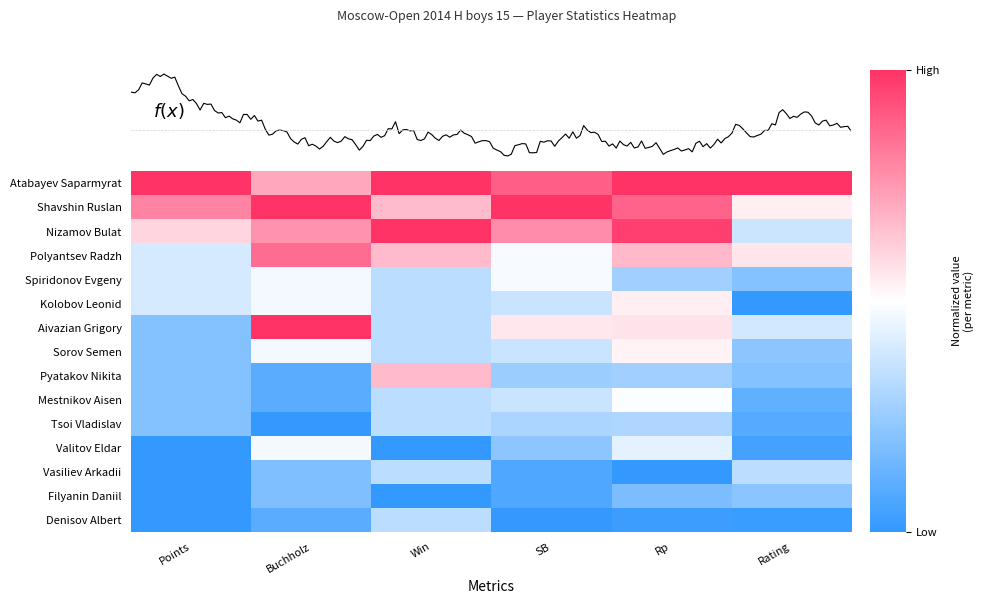

Which label corresponds to the smallest value in the chart?

Rating